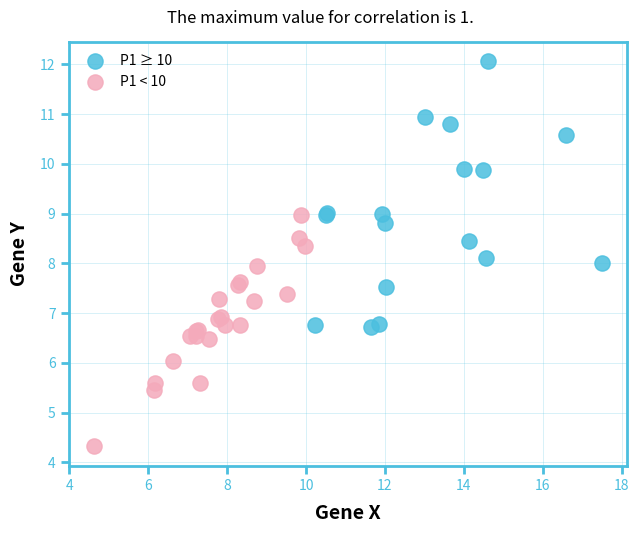

Which series contains the highest Y value?

P1 ≥ 10